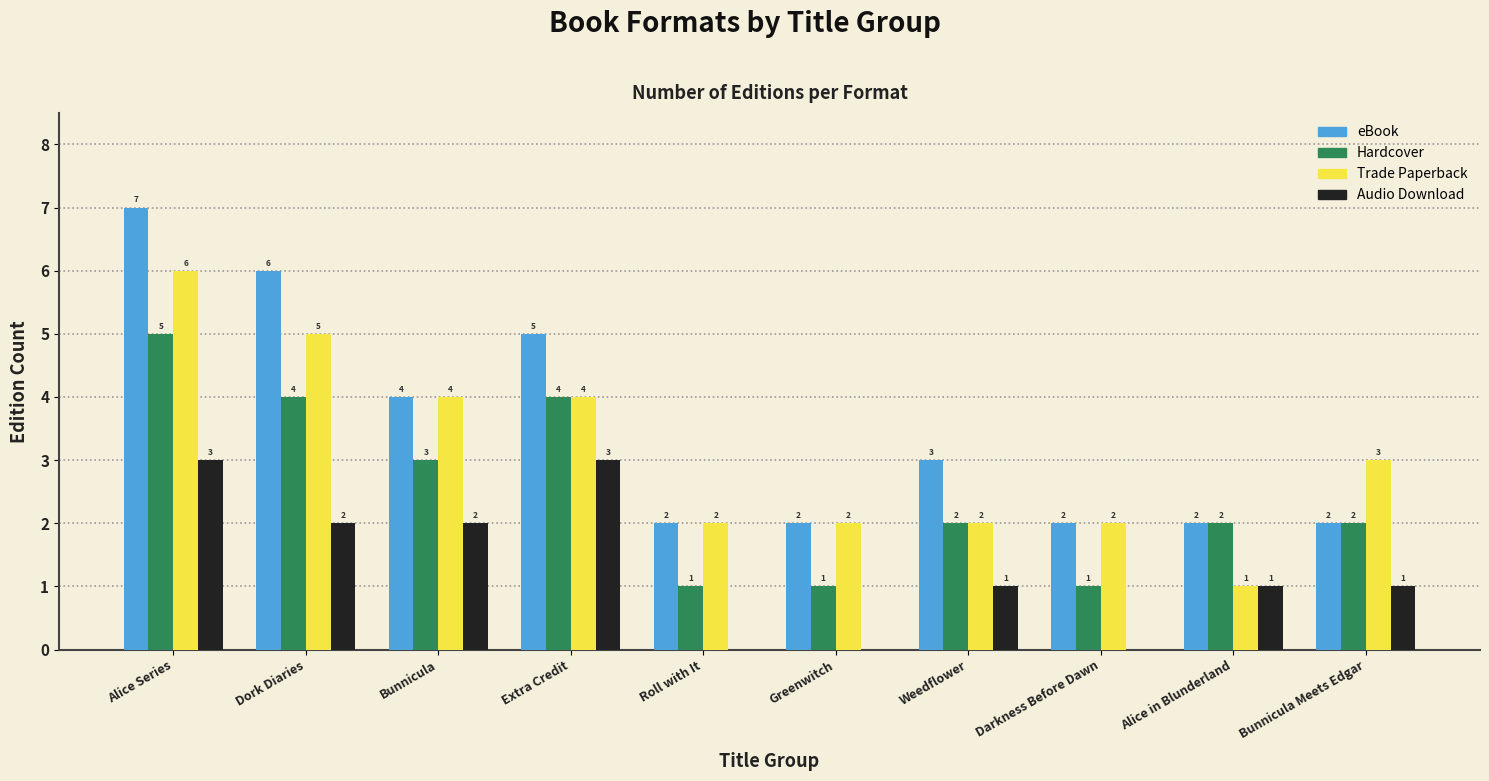

At which category is the sum across all series the highest?

Alice Series